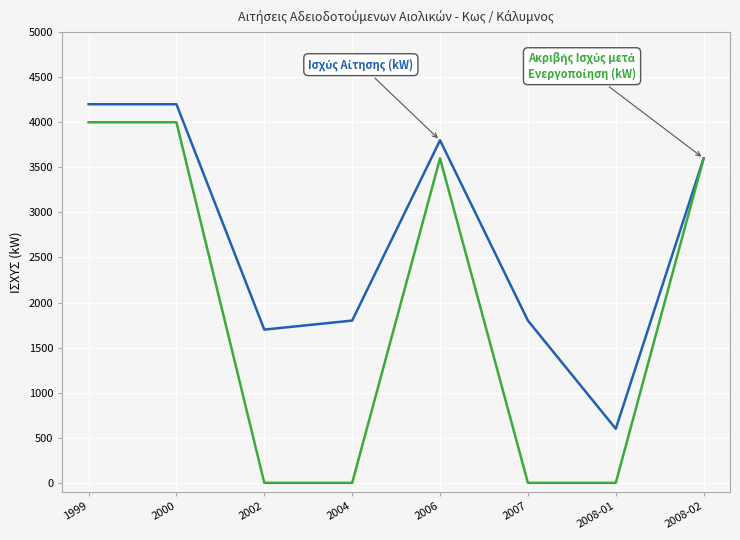

What is the total value across all series at 2006?

7400